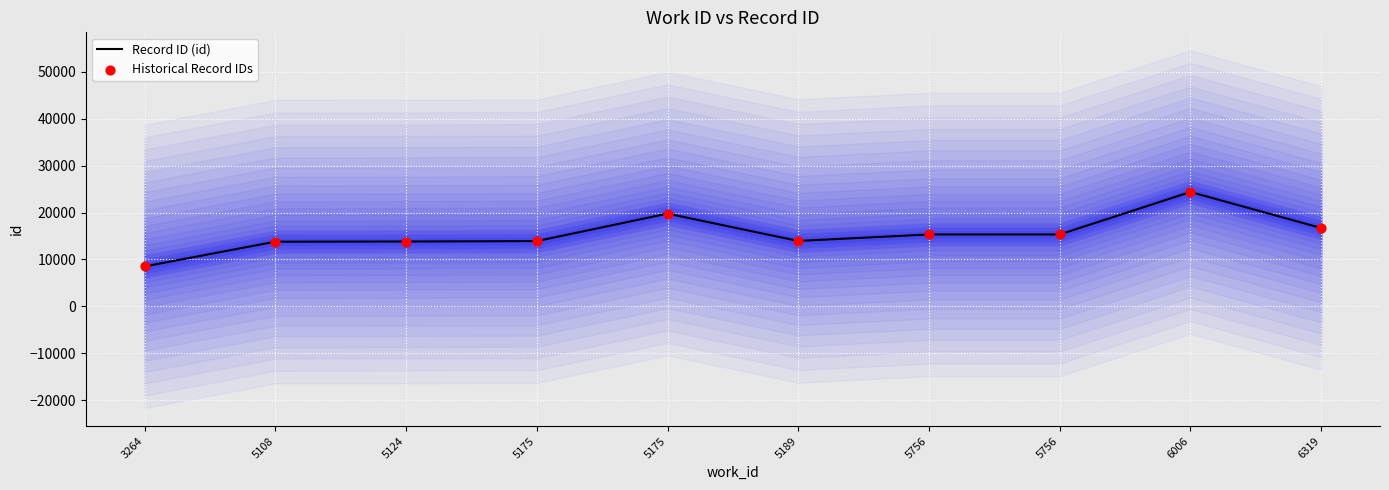

What is the total value across all series at 3264?

17044